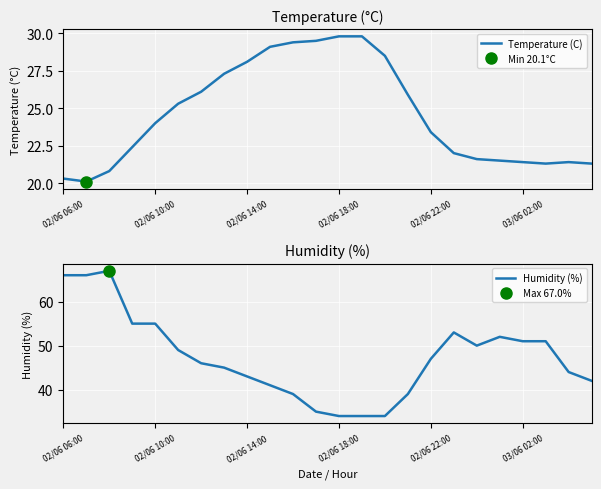

Where is the first local minimum for Humidity (%)?

18